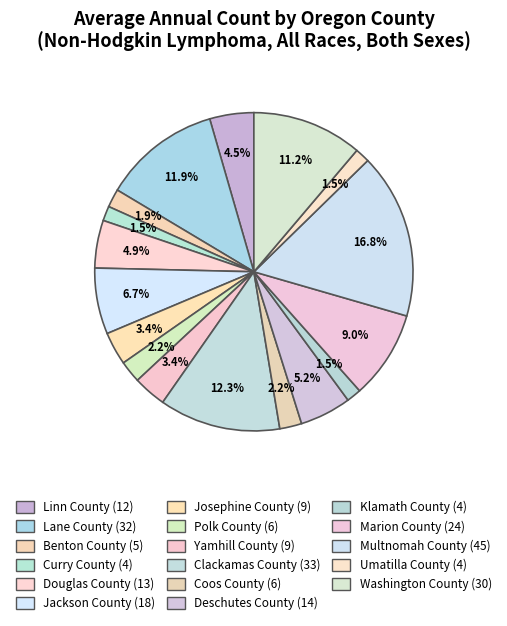

To the nearest percent, what is the difference between the largest and smallest slice percentages?

15%